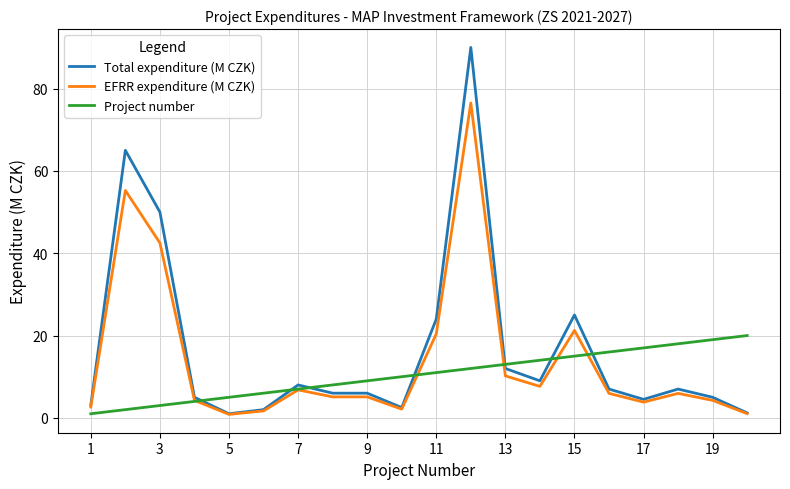

Count the number of categories in the chart.

20